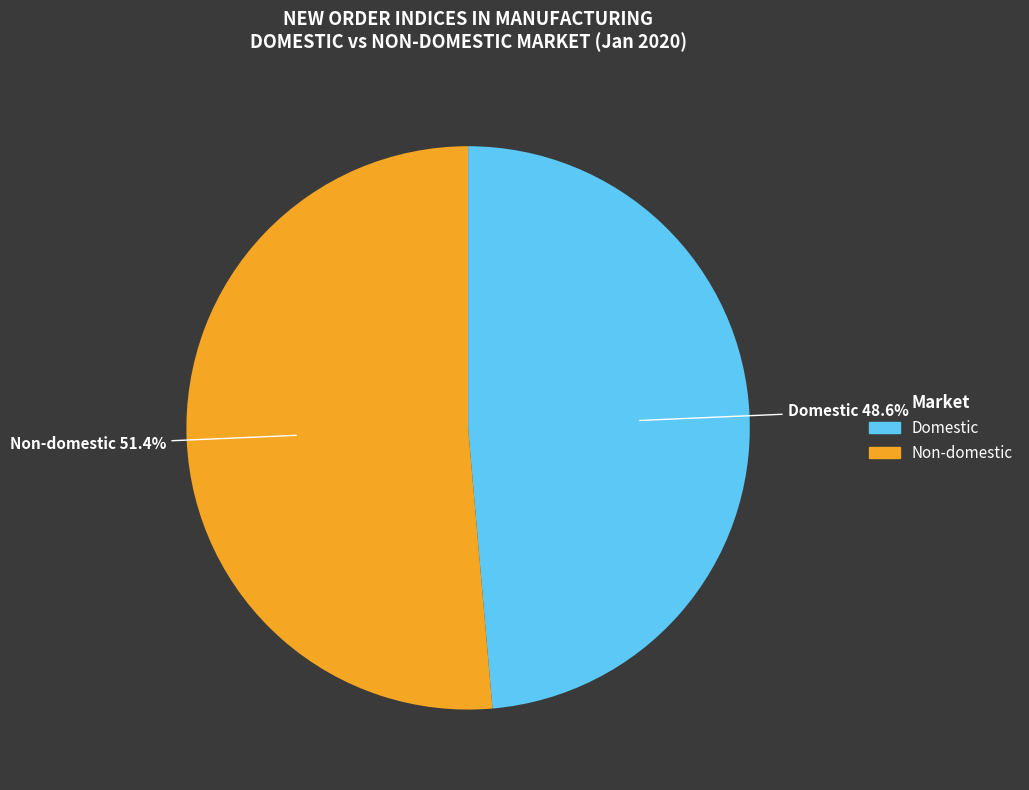

Between Non-domestic and Domestic, which is larger?

Non-domestic